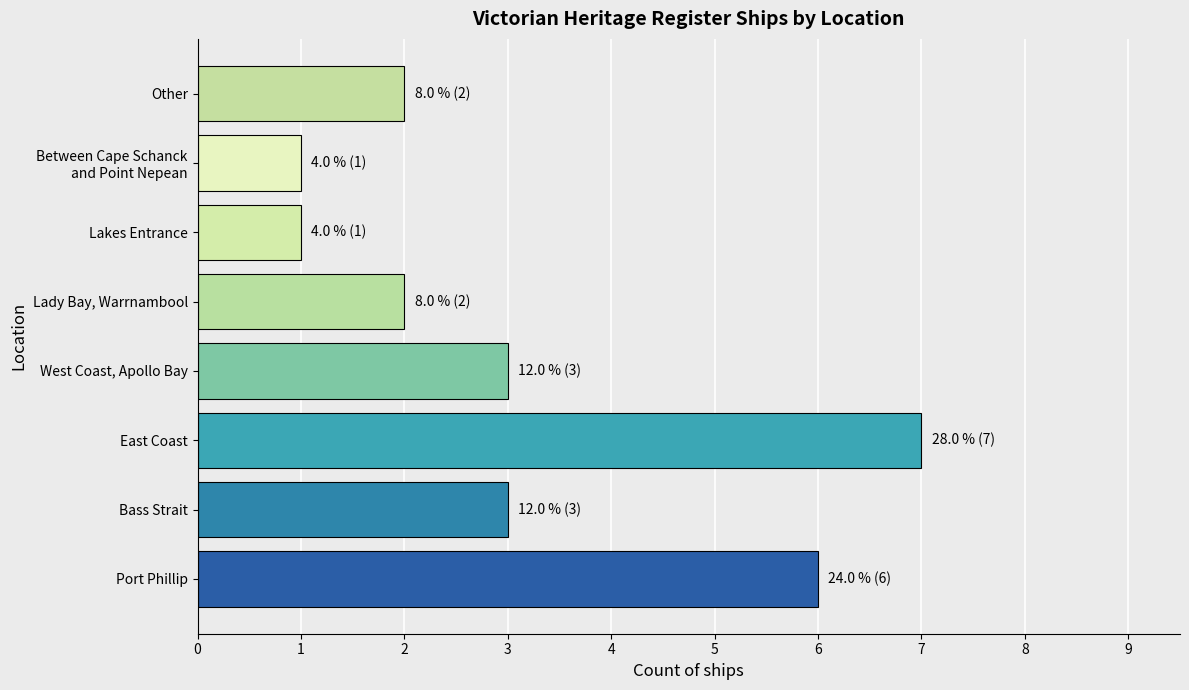

Is it true that the value at East Coast is 11?

False